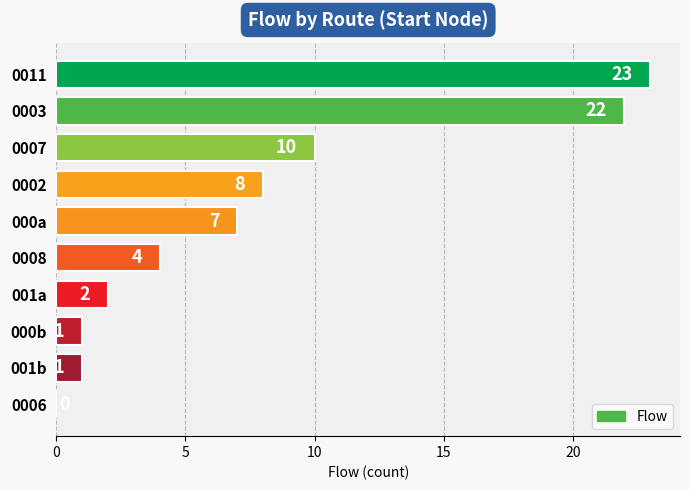

The chart shows a value of 2 at 0002. True or false?

False